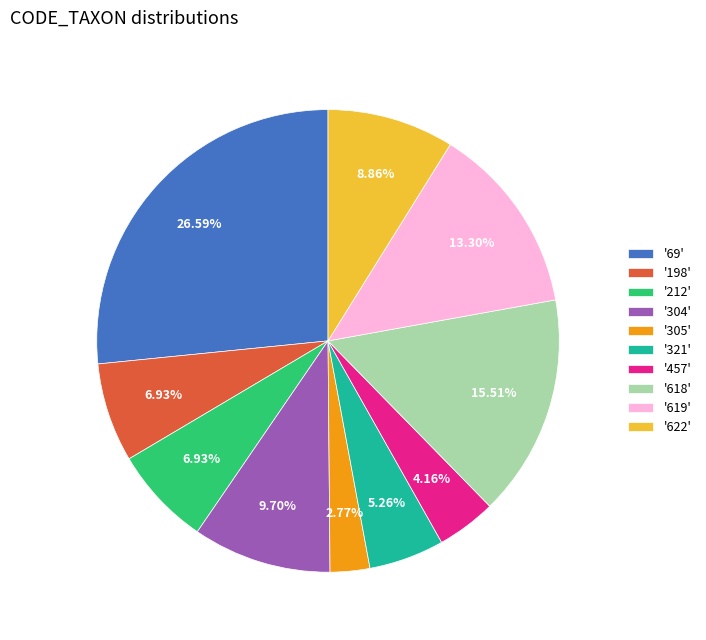

Which has a higher value, '198' or '622'?

'622'